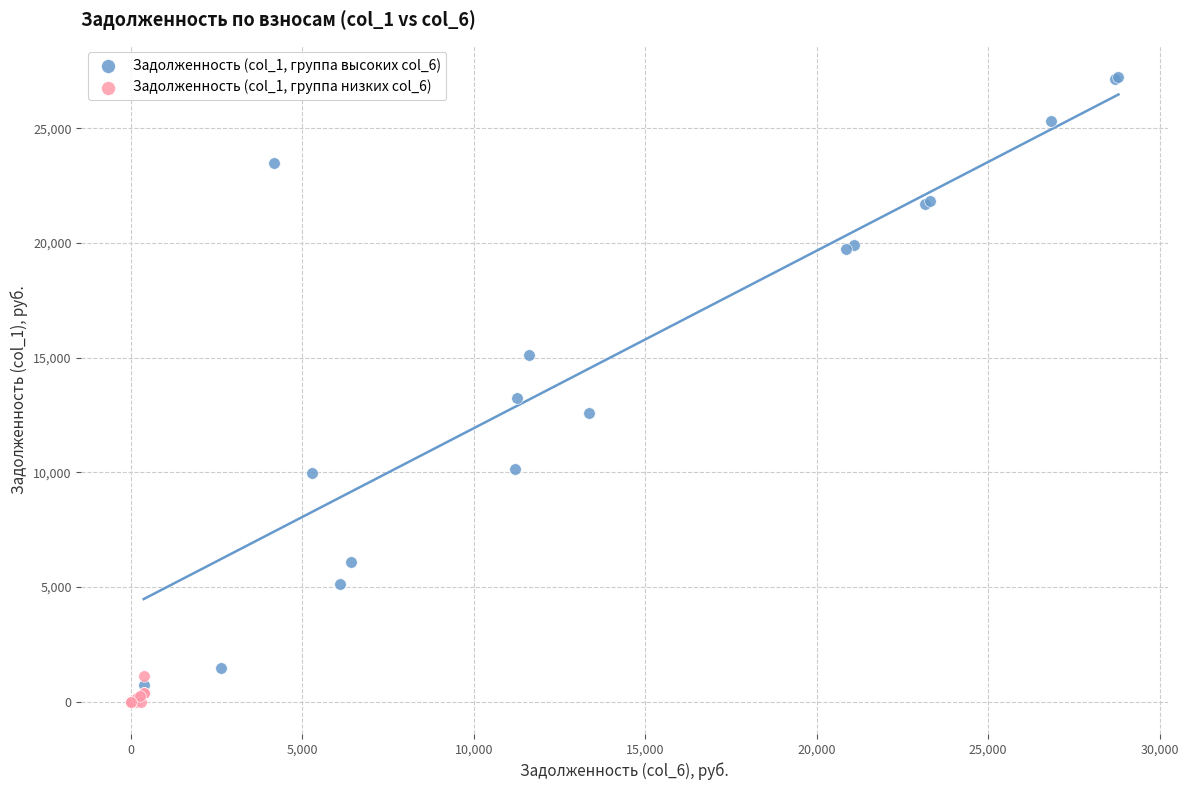

Which series reaches the maximum Y coordinate?

Задолженность (col_1, группа высоких col_6)